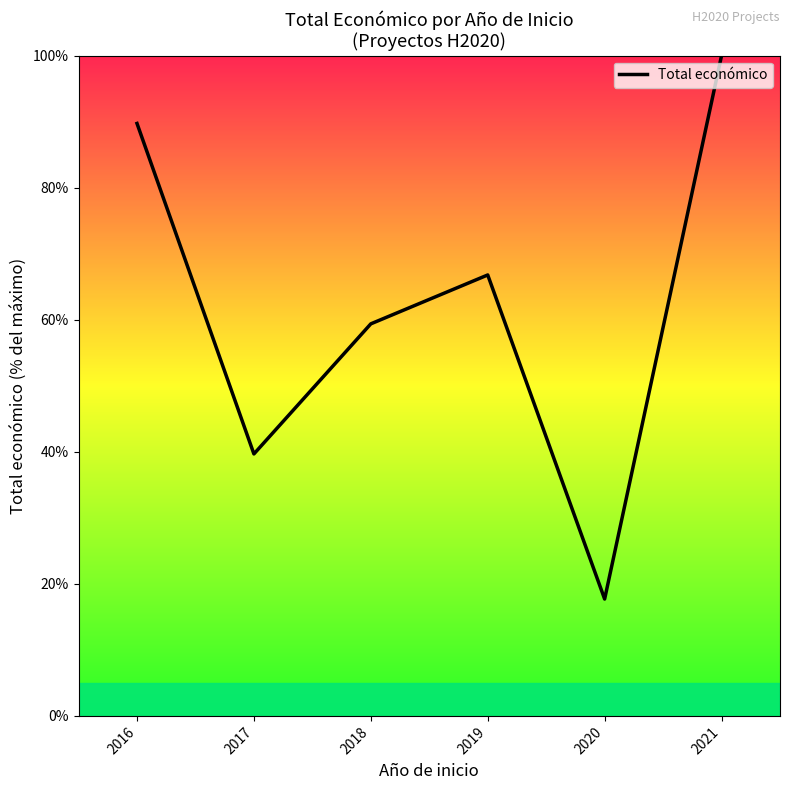

True or false: the data shows 61.2 at 2016.

False